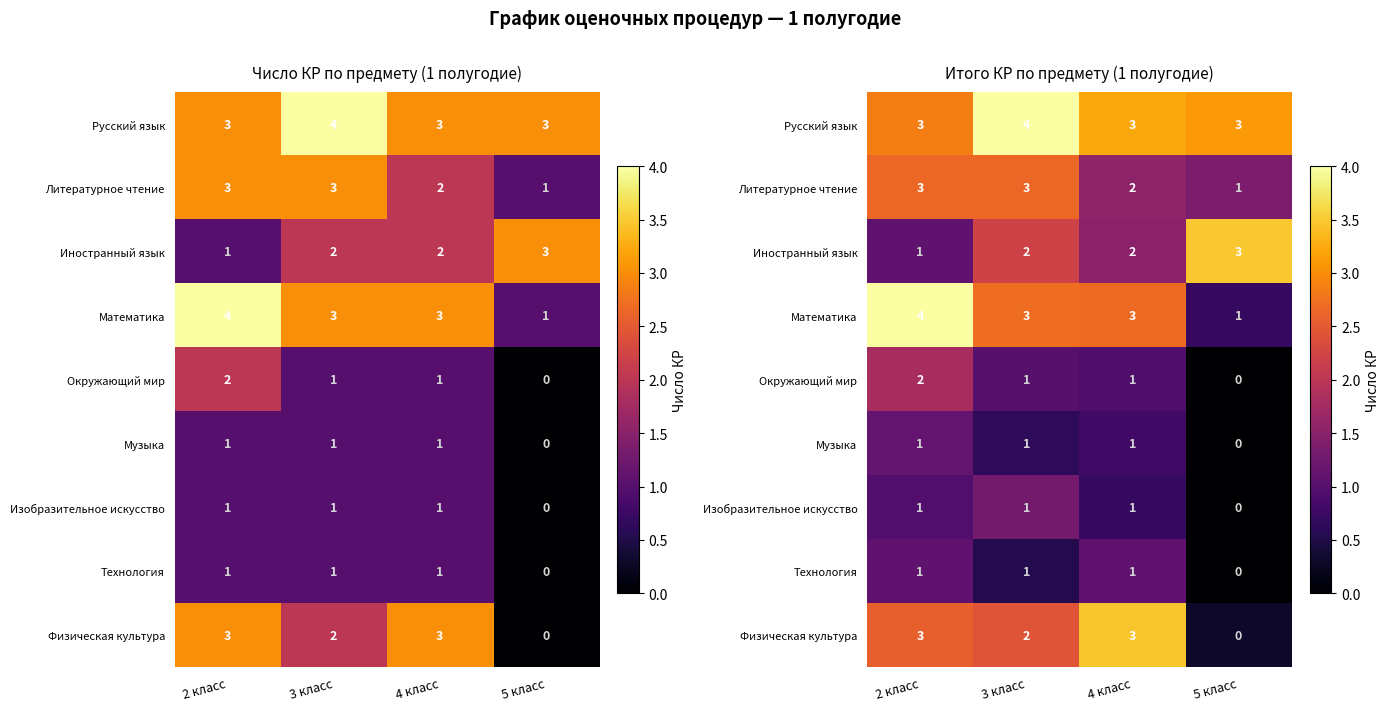

Which series has the largest total across all categories?

Русский язык